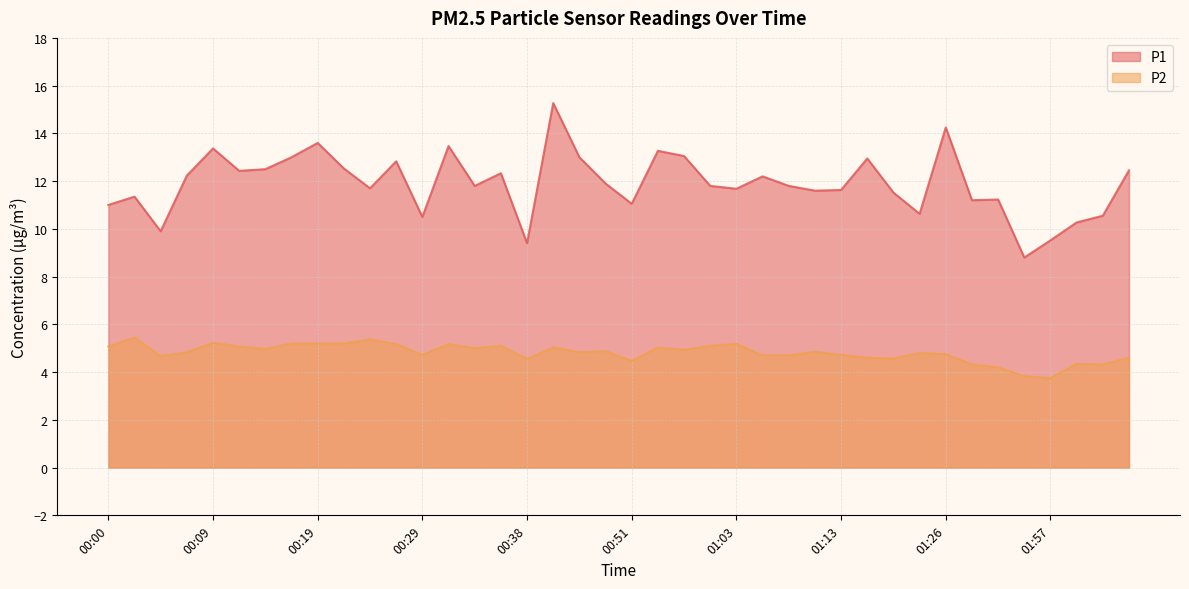

What position from the left is 01:26?

33